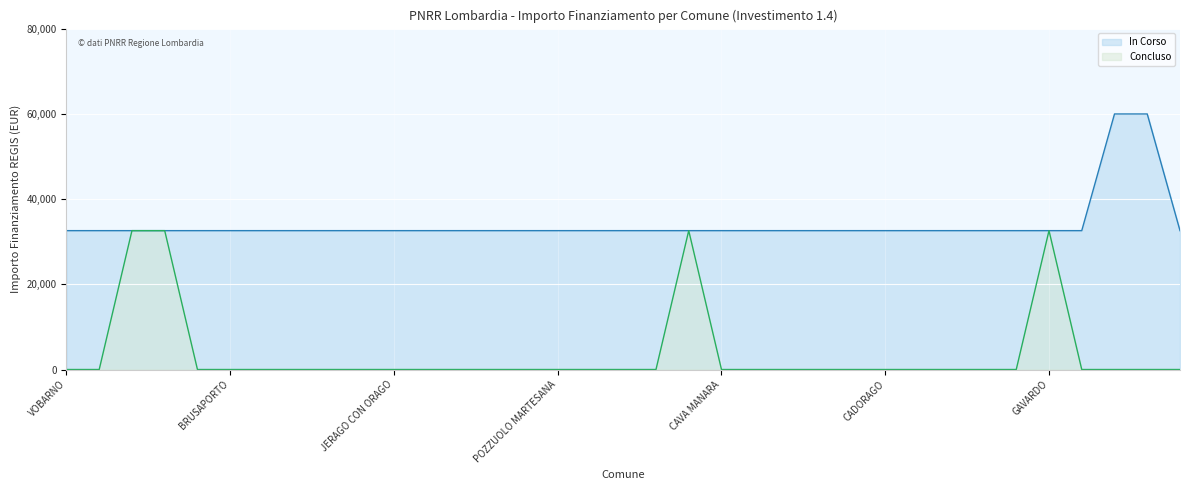

True or false: In Corso has a value of 32589 at 1.4.

True